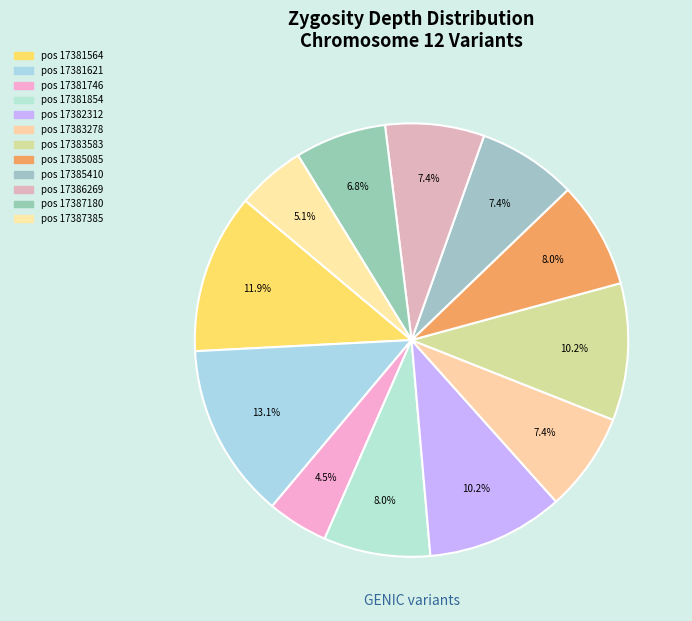

Count the number of slices in the pie.

12